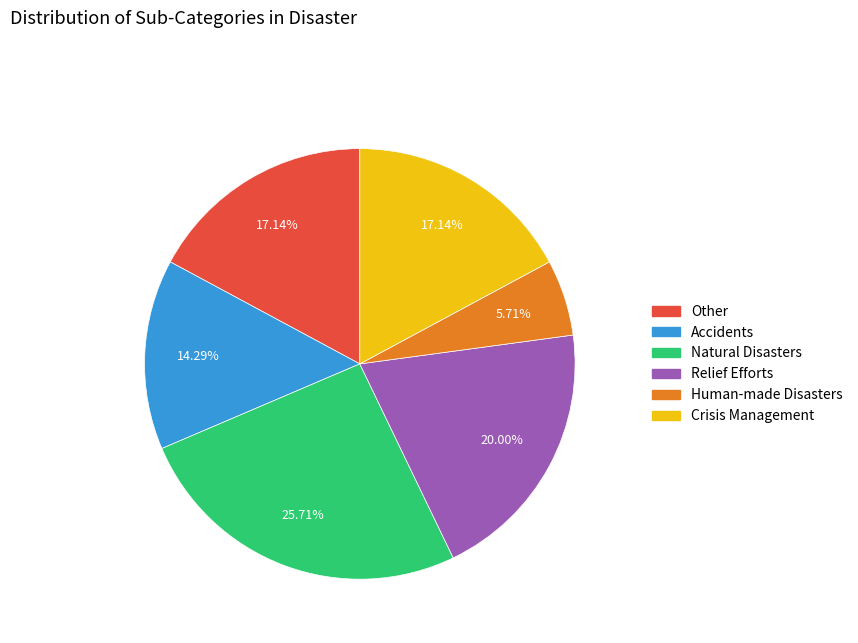

Does any single category account for the majority?

No